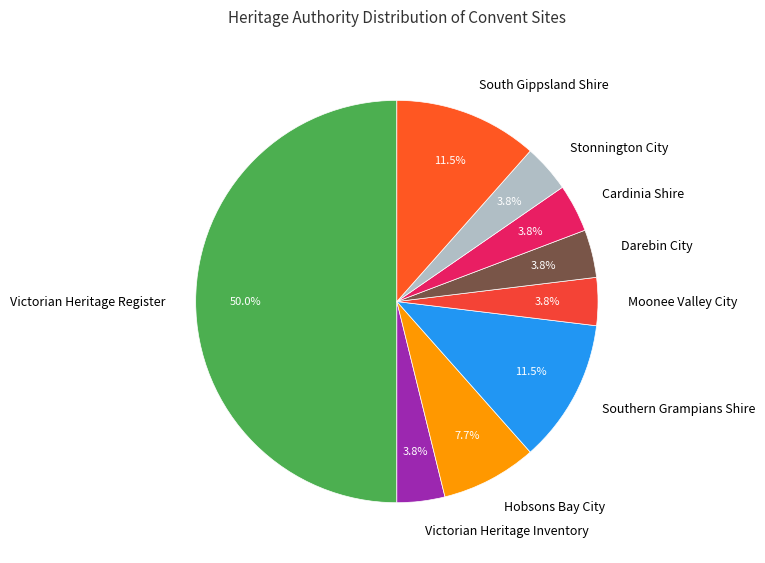

What percentage is the Darebin City slice, to the nearest percent?

4%